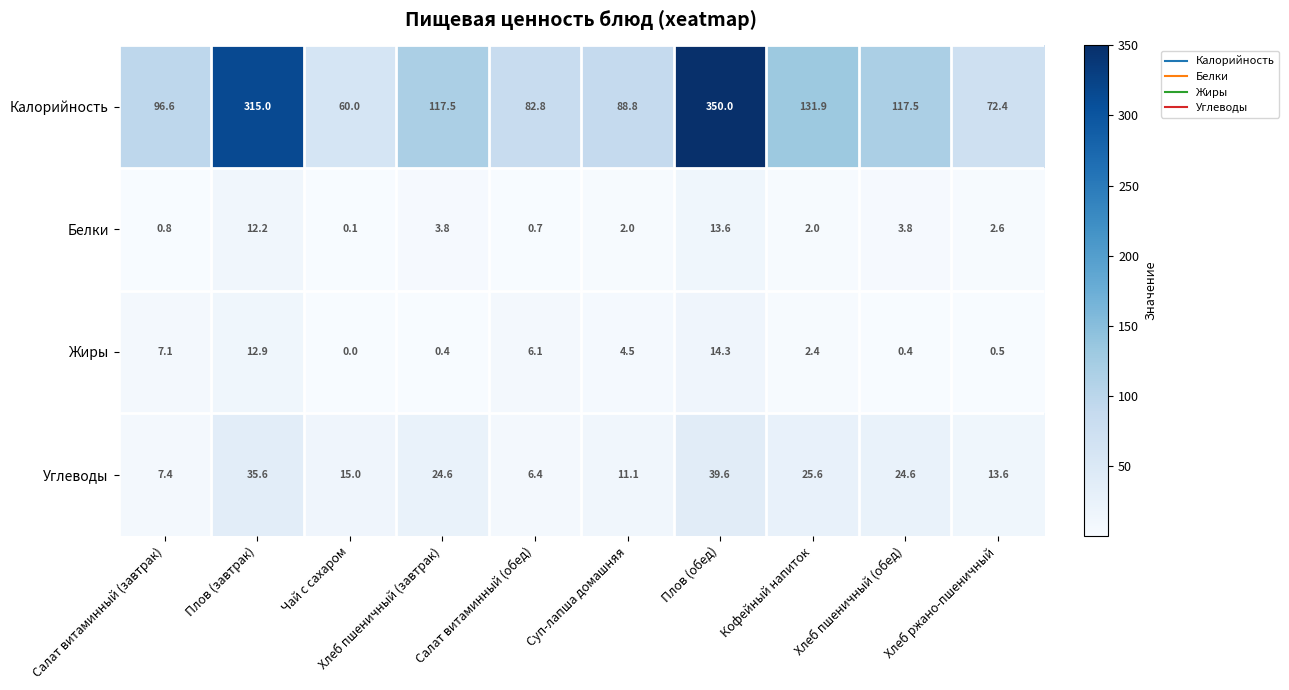

True or false: Углеводы has a value of 7.4 at Салат витаминный (завтрак).

True